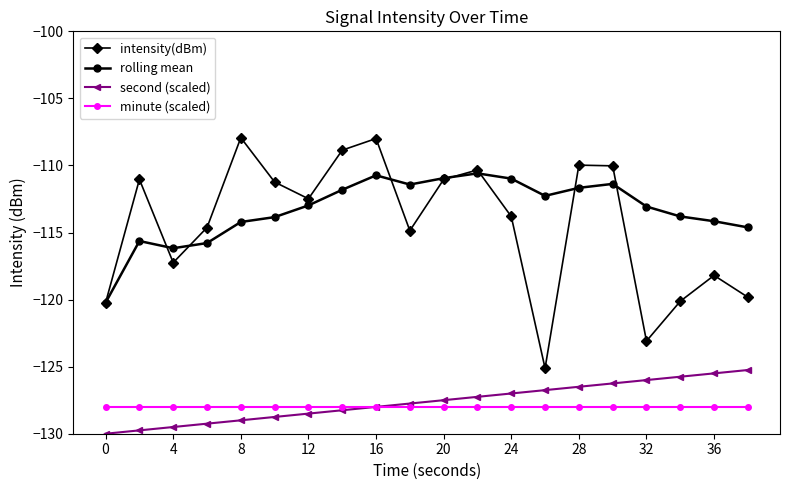

True or false: second (scaled) has more than 0 points higher than both neighbors.

False